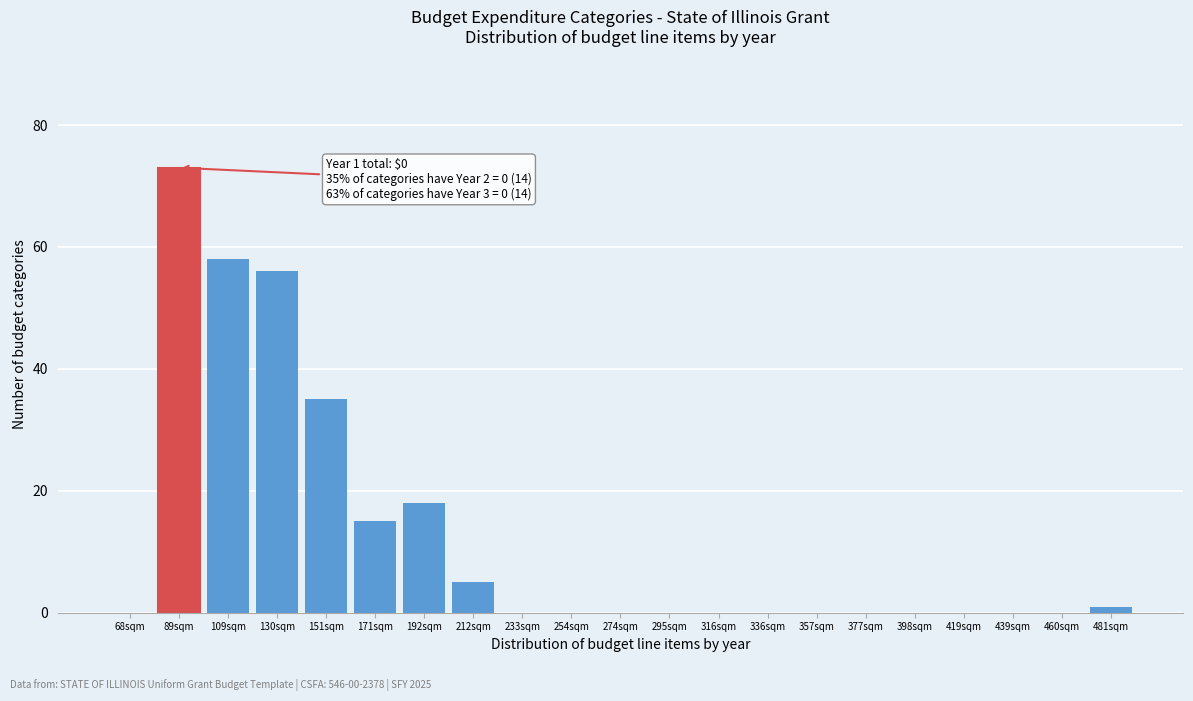

Reading right to left, what are all the values shown in this chart?

481sqm=1	460sqm=0	439sqm=0	419sqm=0	398sqm=0	377sqm=0	357sqm=0	336sqm=0	316sqm=0	295sqm=0	274sqm=0	254sqm=0	233sqm=0	212sqm=5	192sqm=18	171sqm=15	151sqm=35	130sqm=56	109sqm=58	89sqm=73	68sqm=0